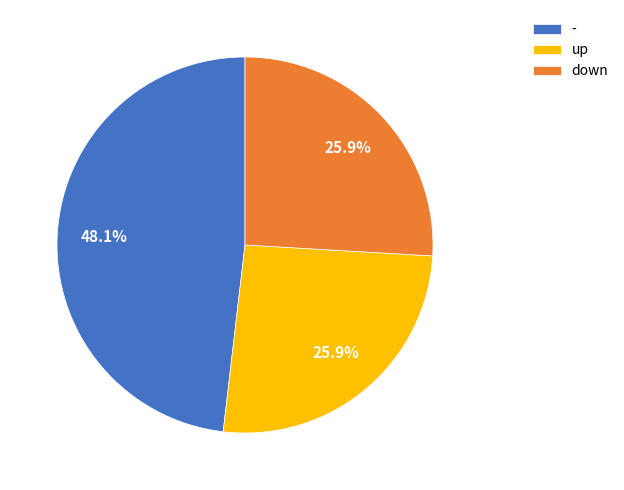

How many slices are in this pie chart?

3